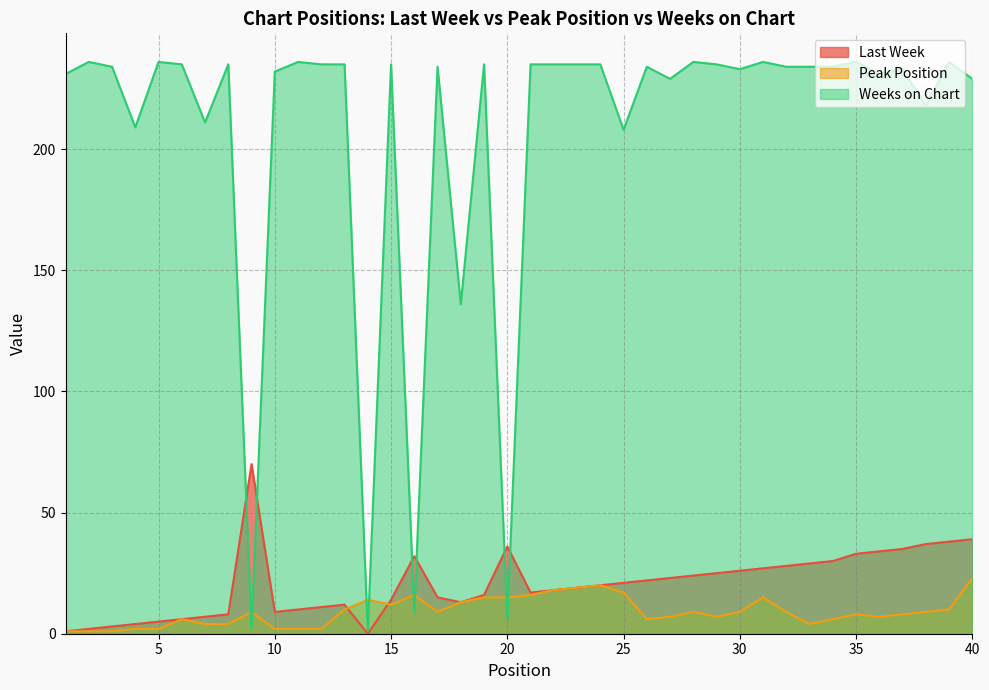

What is the average value of the Last Week series?

20